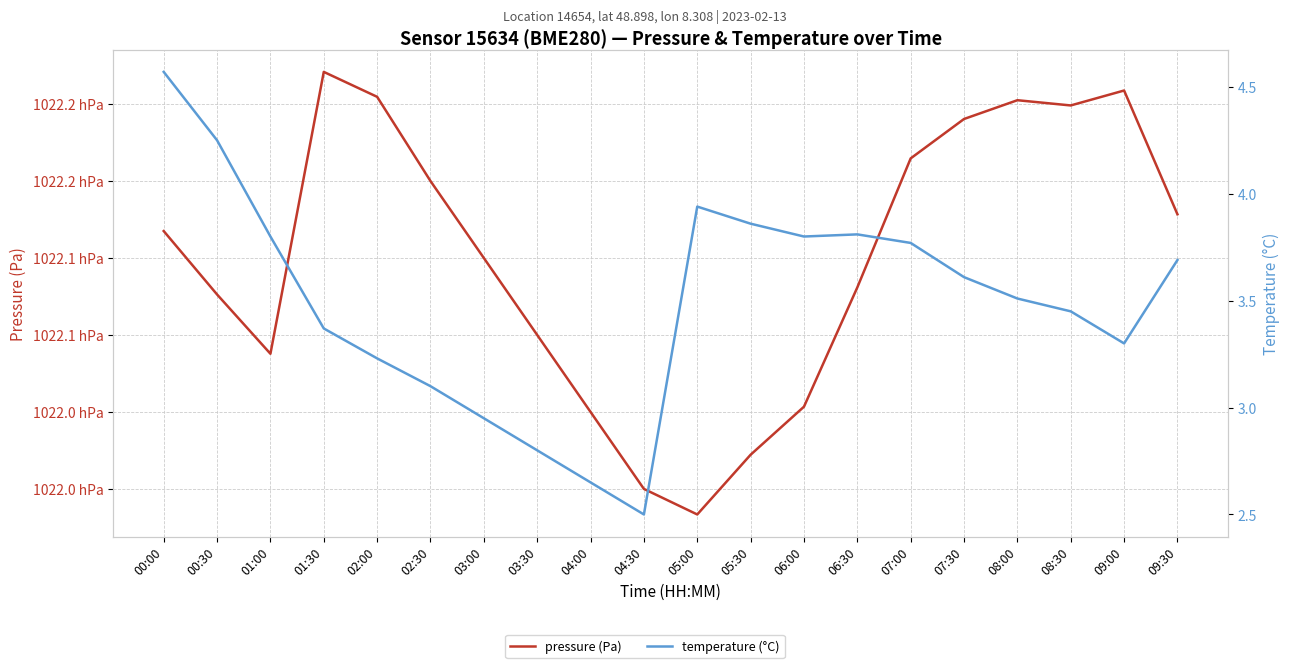

Which label corresponds to the largest value in the chart?

01:30